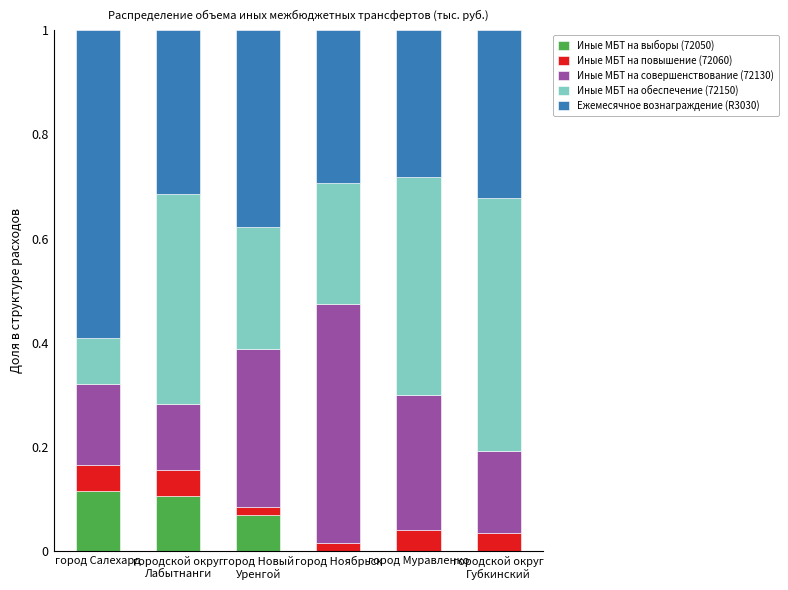

What is the total value across all series at город Салехард?

1.0